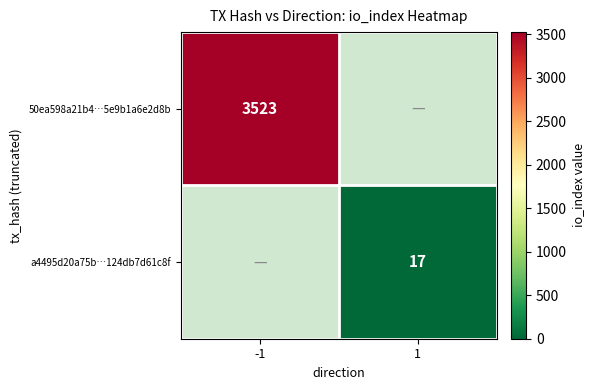

The value of 50ea598a21b4…5e9b1a6e2d8b at -1 is 5119. True or false?

False